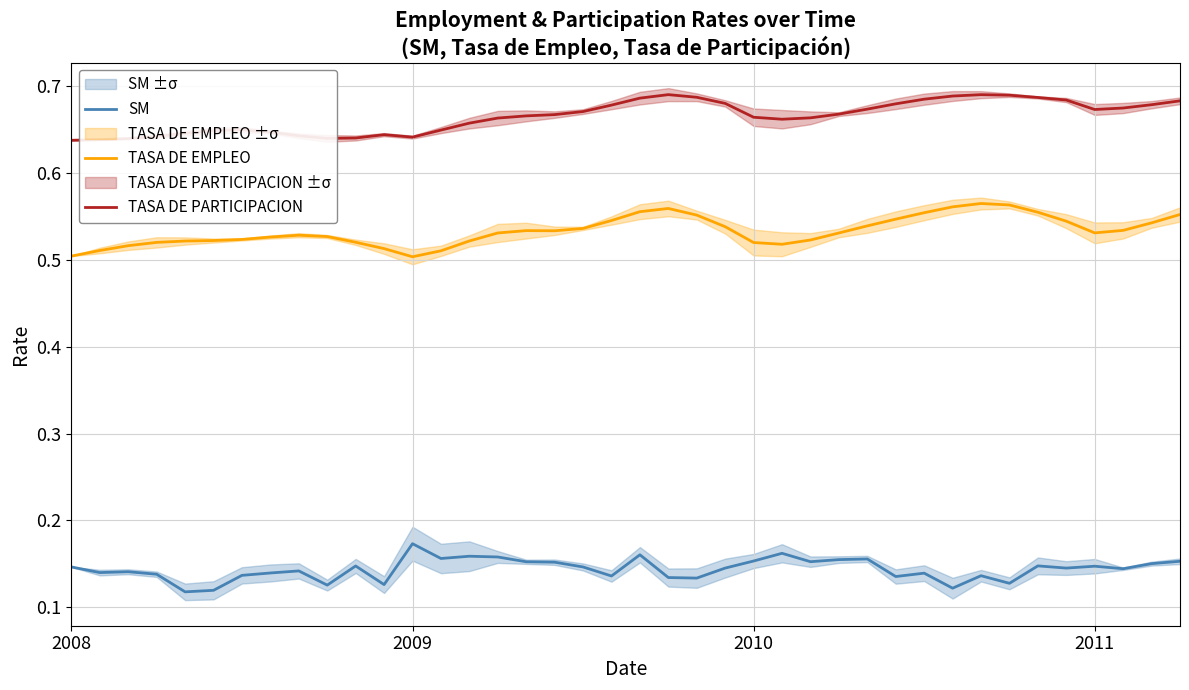

Which series changed the most between 5 and 18?

SM